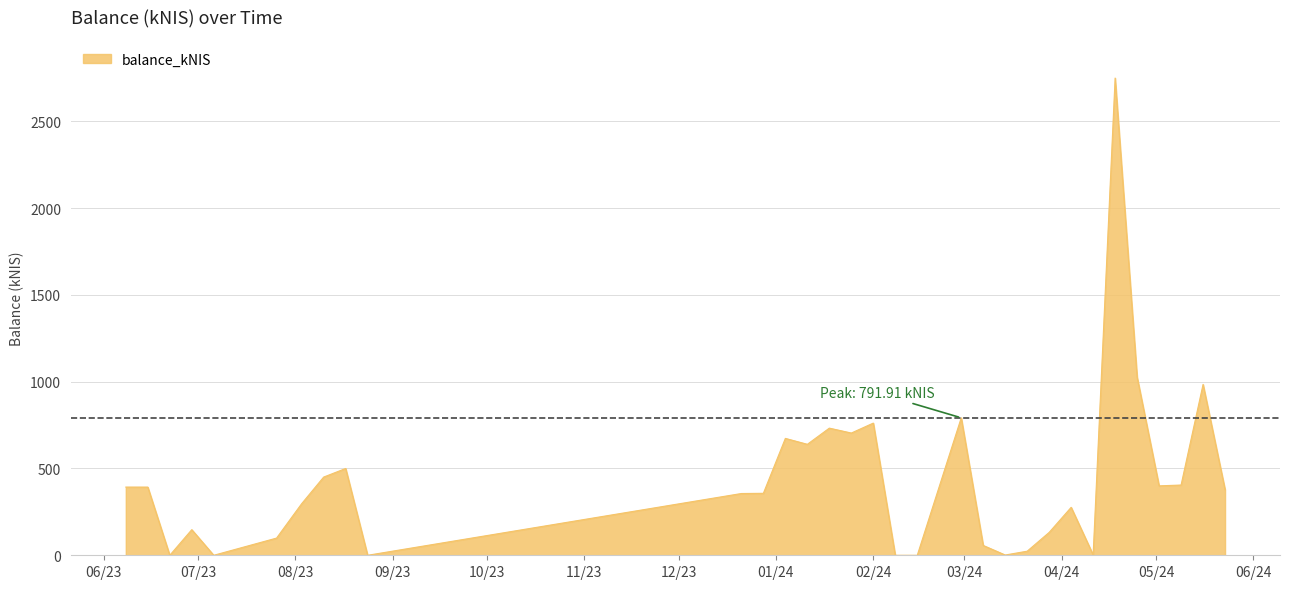

What is the difference between the maximum and minimum values?

2749.2